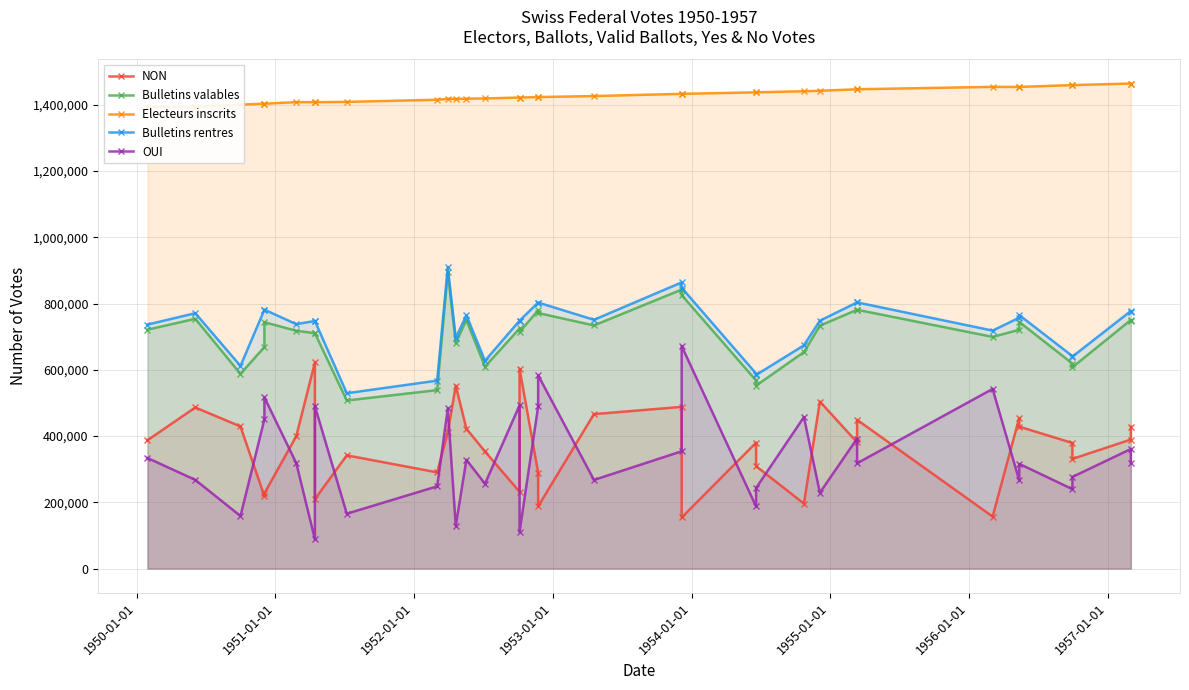

What are all the series names shown in the legend?

NON, Bulletins valables, Electeurs inscrits, Bulletins rentres, OUI